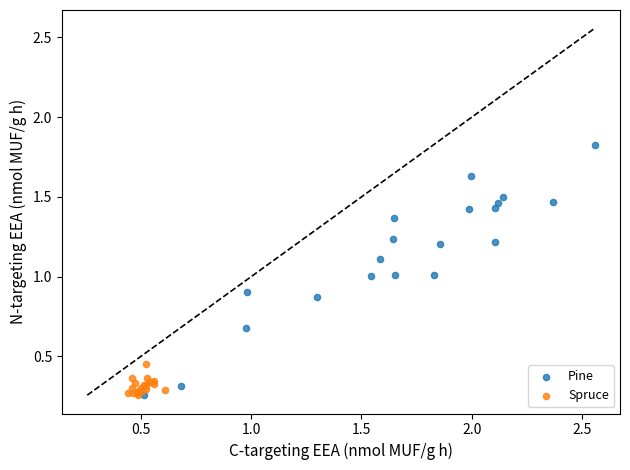

Which series has the widest spread of Y values?

Pine